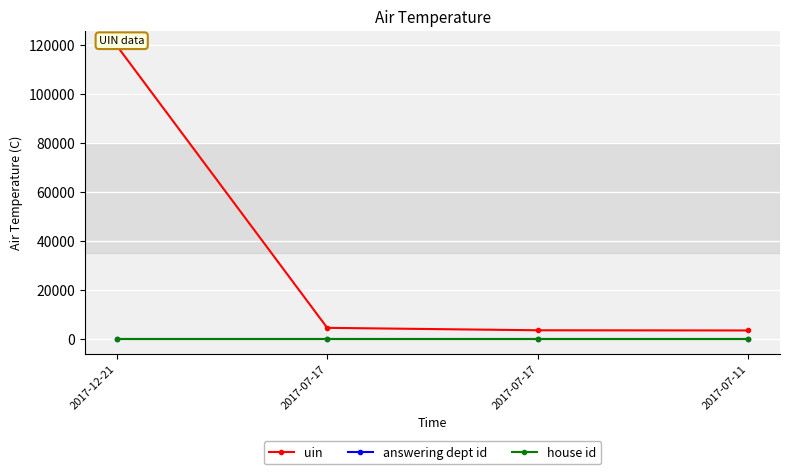

Rank the series by their maximum value, from lowest to highest.

house id, answering dept id, uin